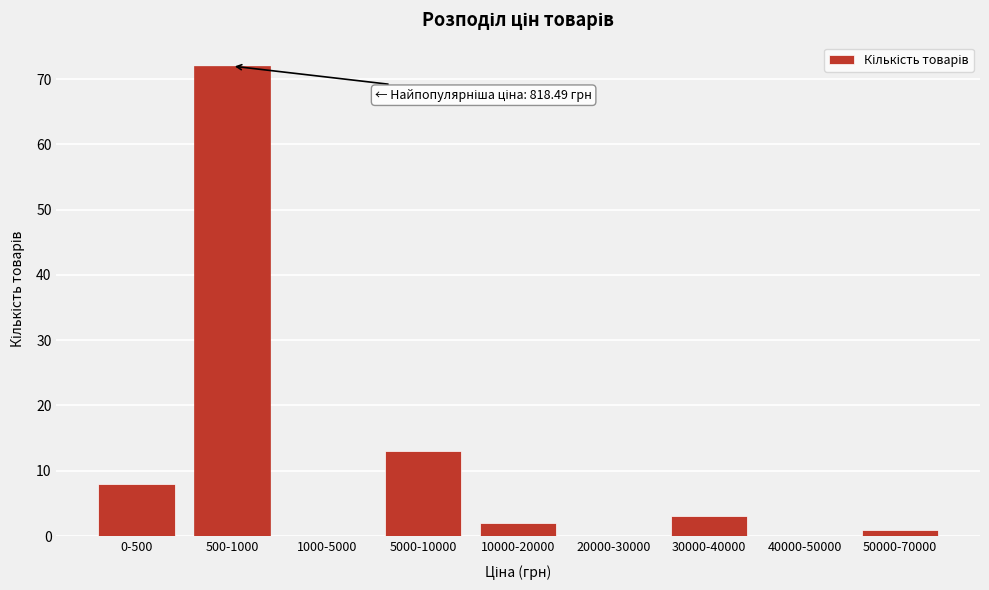

Reading left to right, list all the values displayed in this chart.

0-500=8	500-1000=72	1000-5000=0	5000-10000=13	10000-20000=2	20000-30000=0	30000-40000=3	40000-50000=0	50000-70000=1